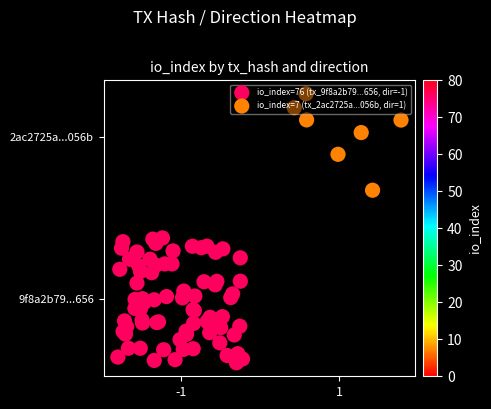

Which has a higher value, direction or io_index?

io_index